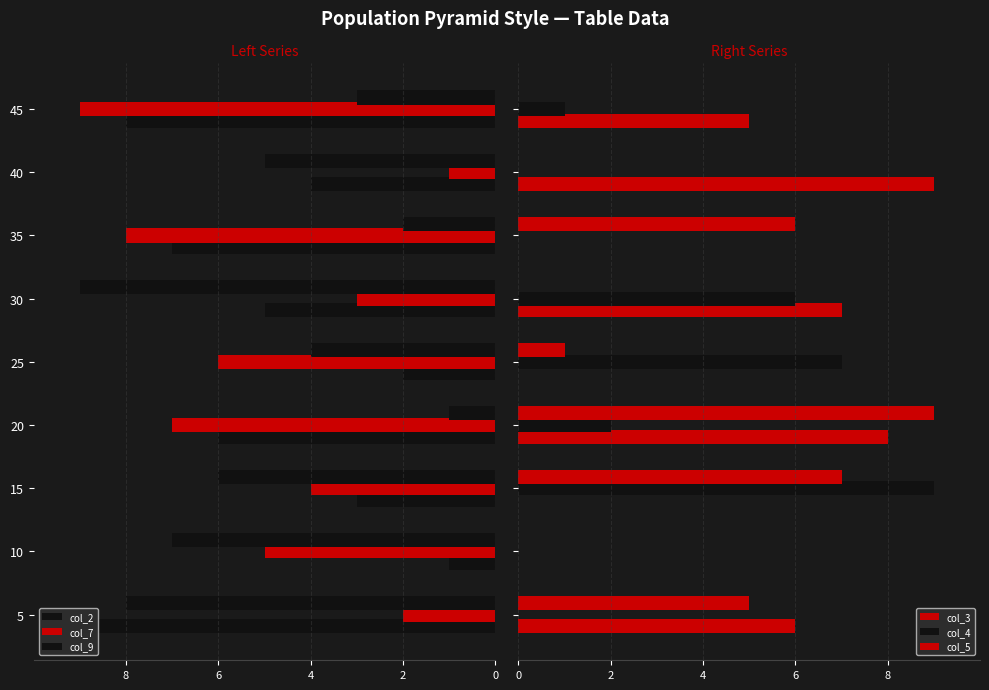

How many bars are there in total?

54